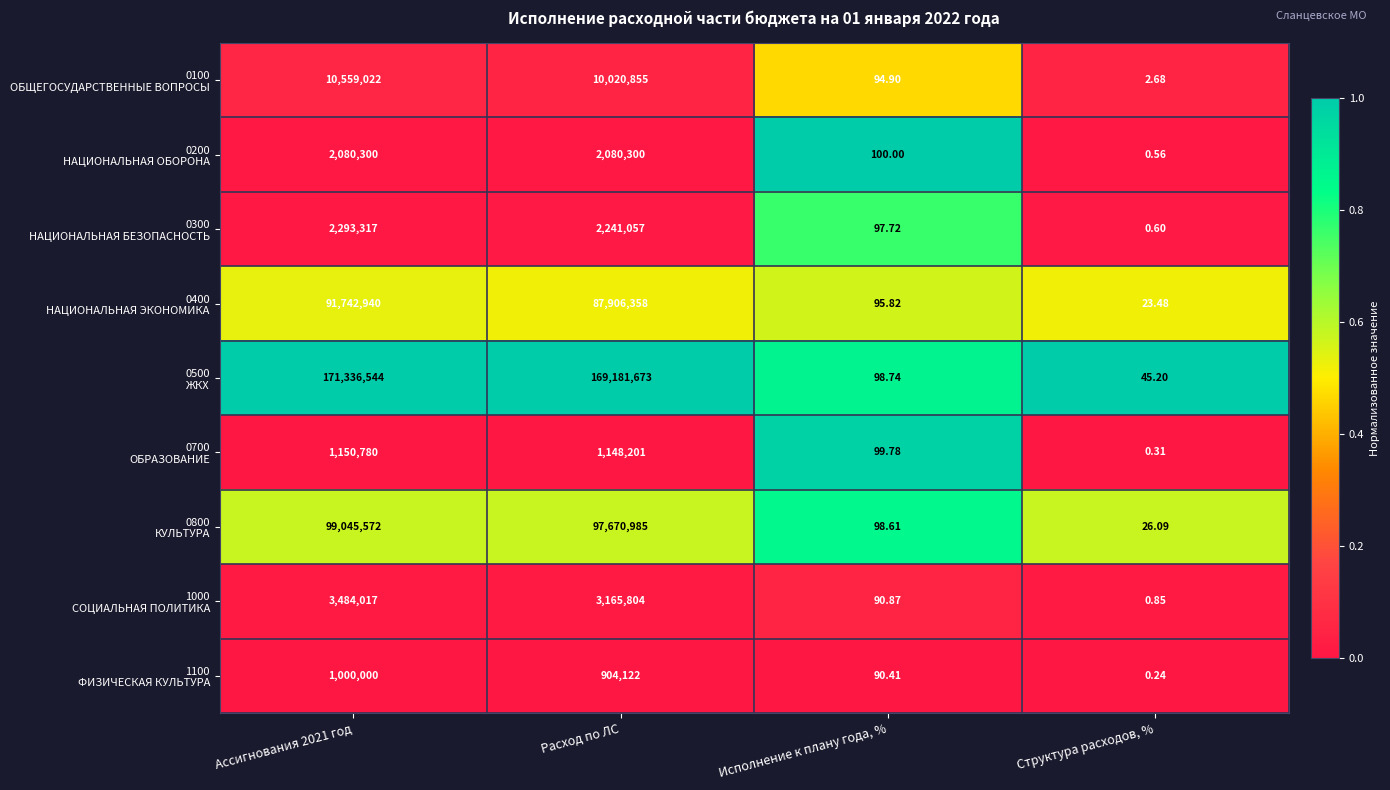

Which label corresponds to the smallest value in the chart?

Структура расходов, %